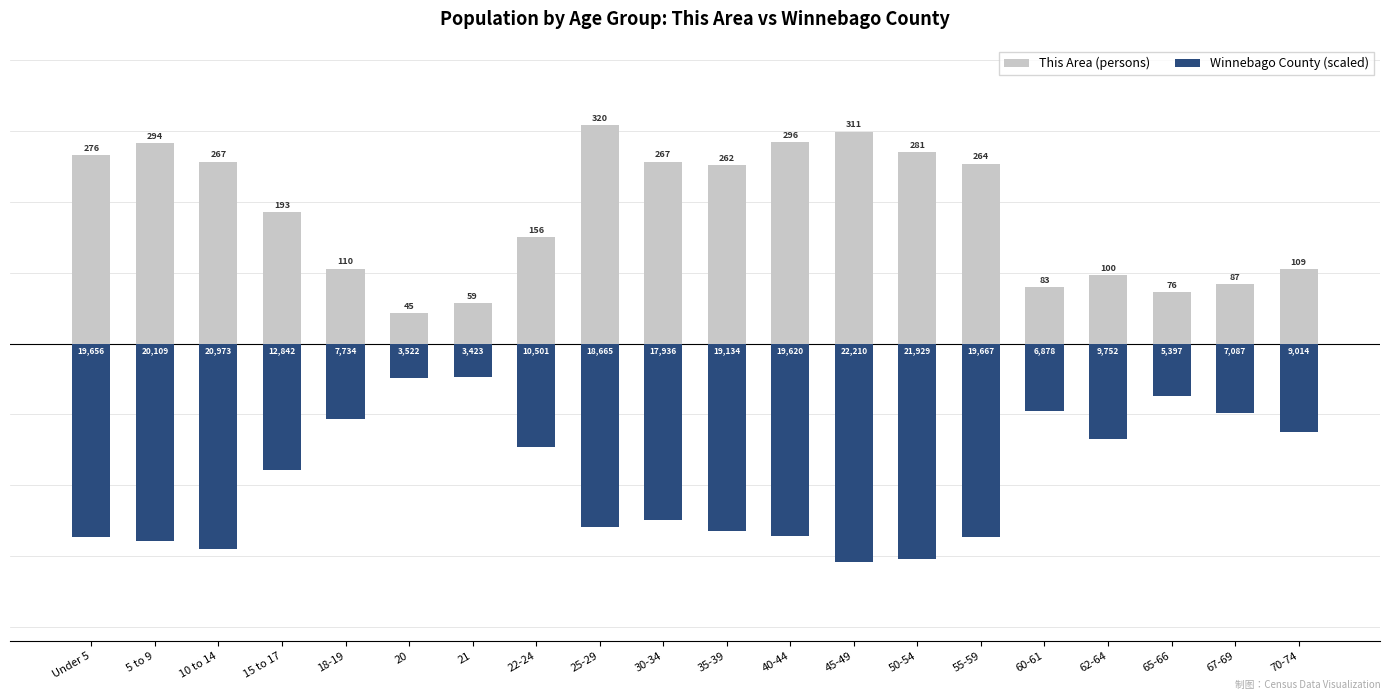

Reading left to right, list all the values displayed in this chart.

This Area (persons): 276.0	294.0	267.0	193.0	110.0	45.0	59.0	156.0	320.0	267.0	262.0	296.0	311.0	281.0	264.0	83.0	100.0	76.0	87.0	109.0
Winnebago County (scaled): -283.2	-289.7	-302.2	-185.0	-111.4	-50.7	-49.3	-151.3	-268.9	-258.4	-275.7	-282.7	-320.0	-316.0	-283.4	-99.1	-140.5	-77.8	-102.1	-129.9